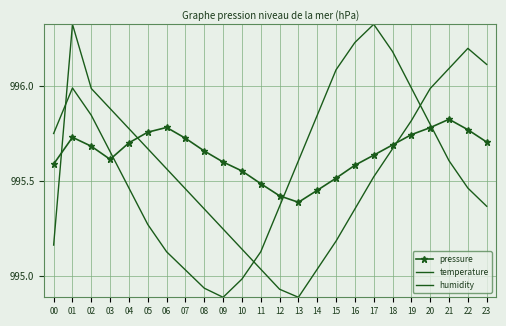

How many values in the temperature series exceed 995?

21